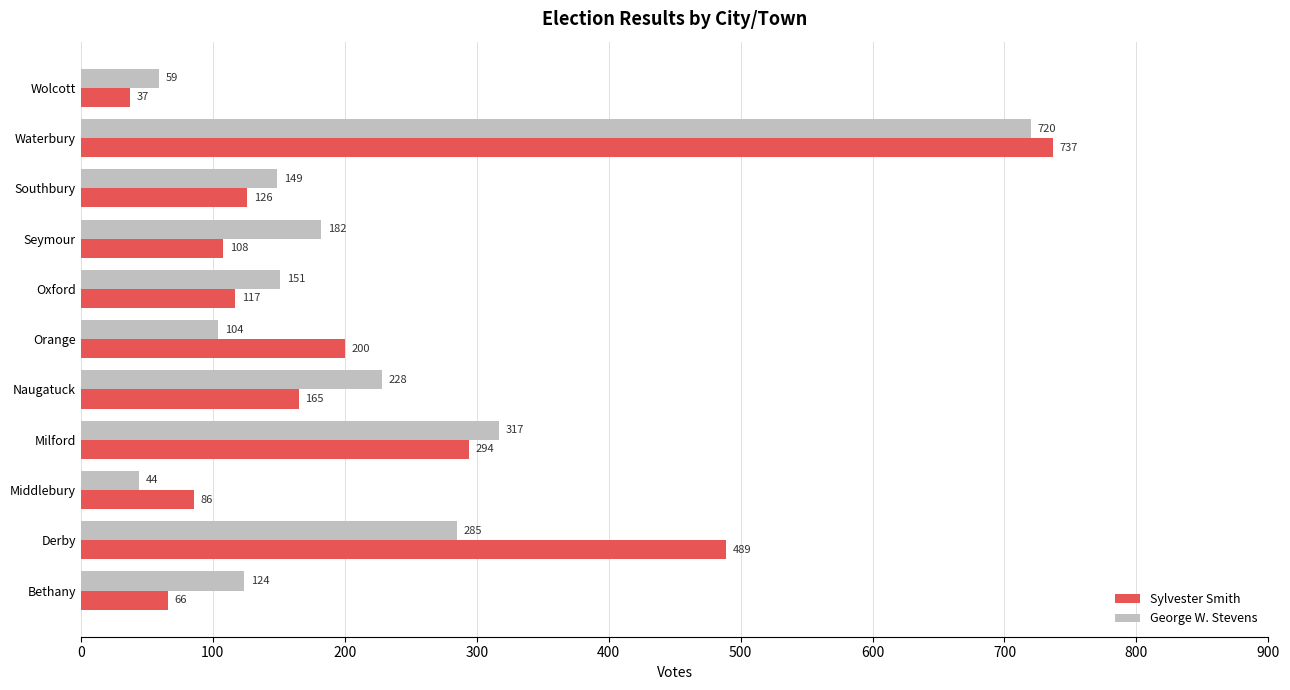

Which series has the widest spread of values?

Sylvester Smith